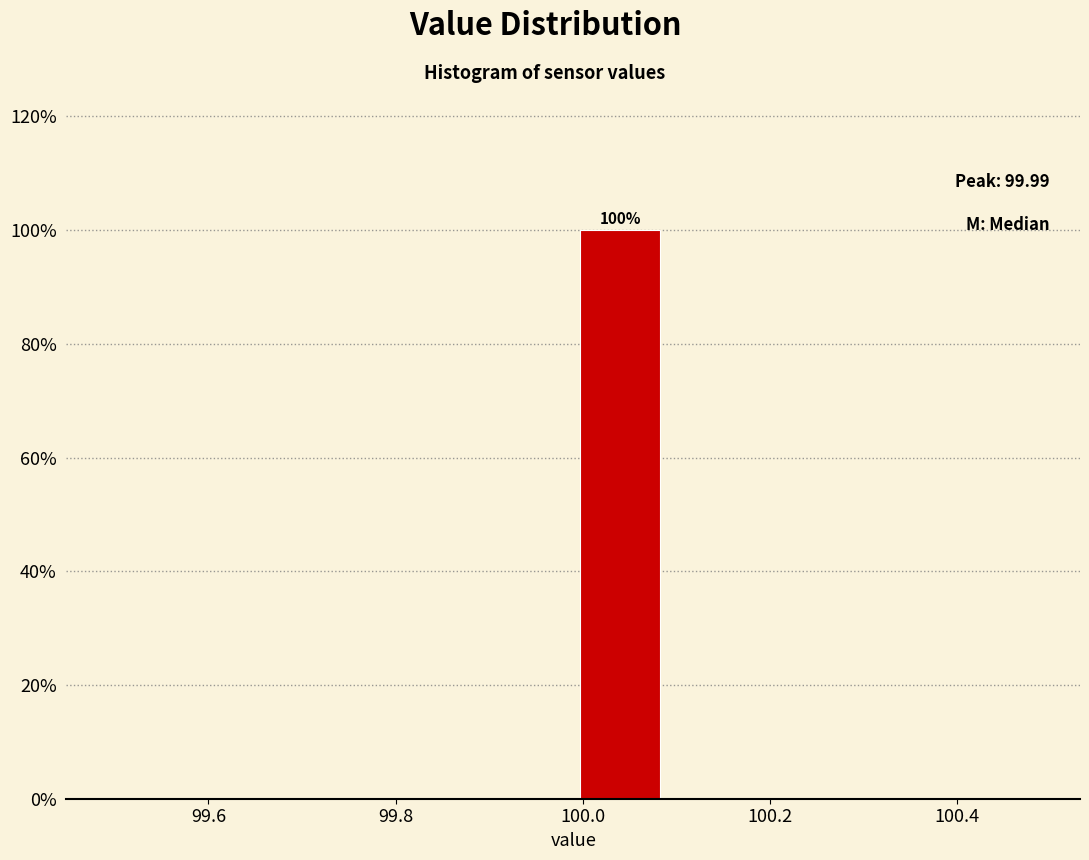

Over which range of the x-axis is the bar tallest?

99.99 to 100.09